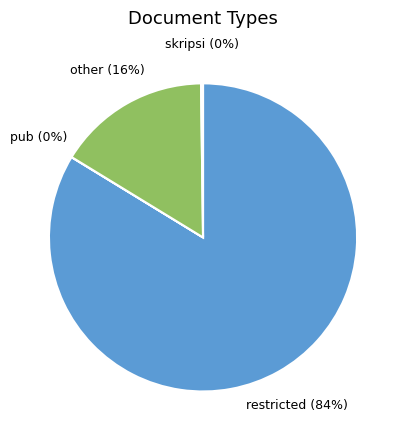

Which slice represents more than half of the pie?

restricted